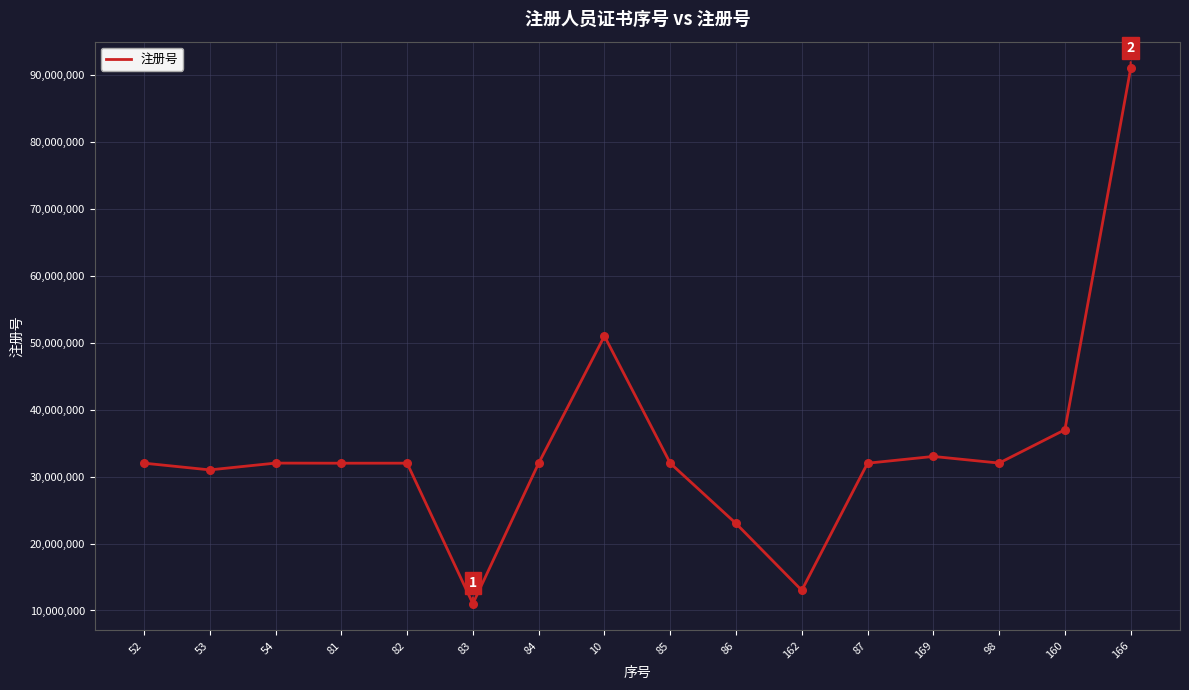

What is the change in value from 86 to 169?

+10017926